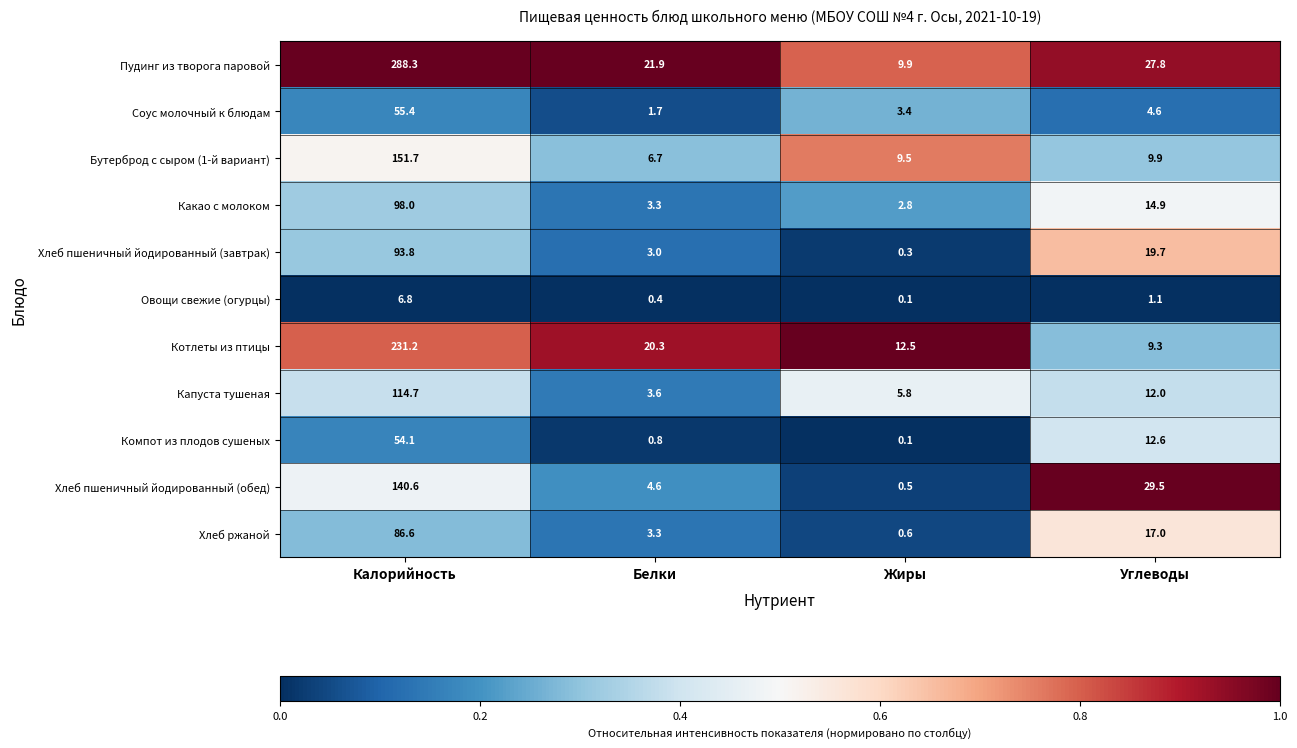

How many data points in Капуста тушеная are less than 12?

2